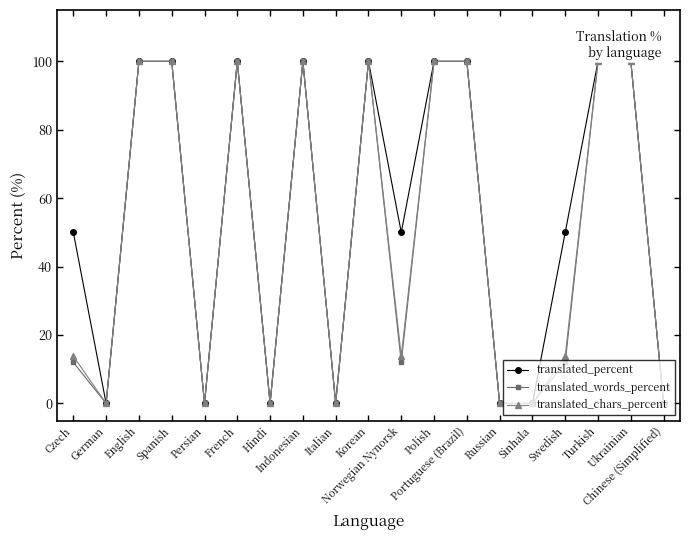

What is the greatest value displayed?

100.0